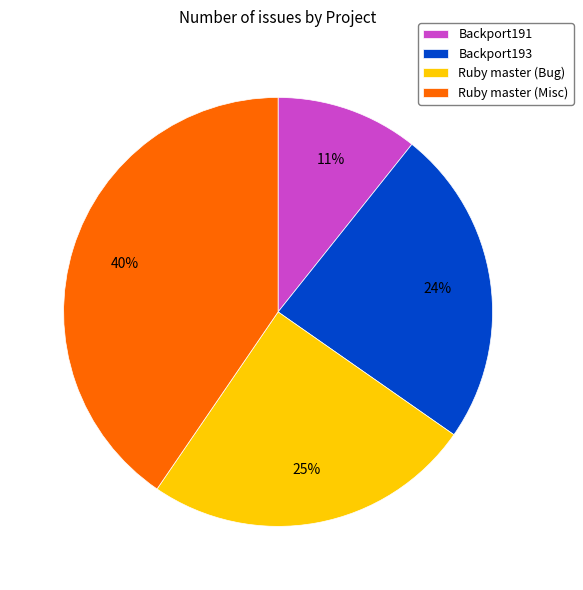

Combined, do Backport191 and Ruby master (Bug) account for over 50%?

No